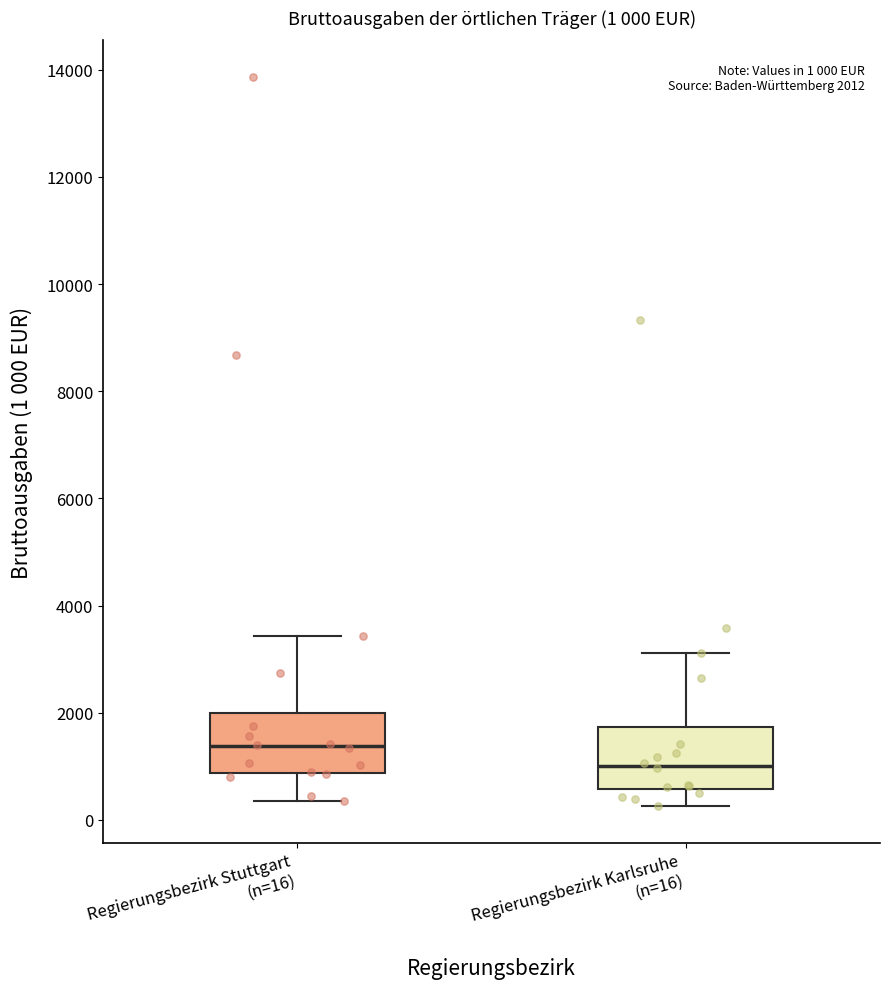

Which box's median line is the lowest?

Regierungsbezirk Karlsruhe (n=16)